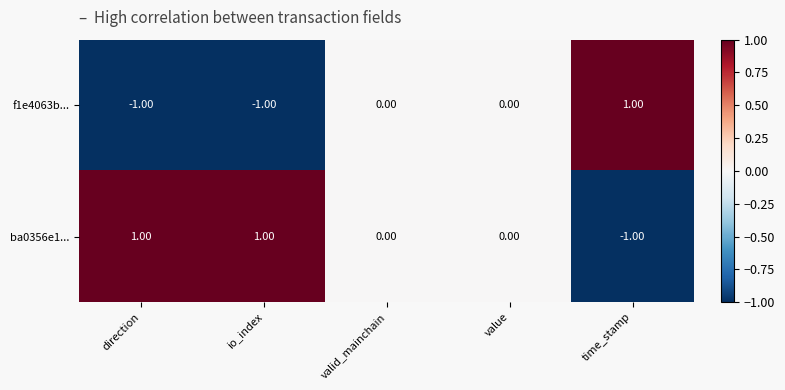

Is the value of f1e4063b... at time_stamp greater than the value of ba0356e1... at time_stamp?

Yes